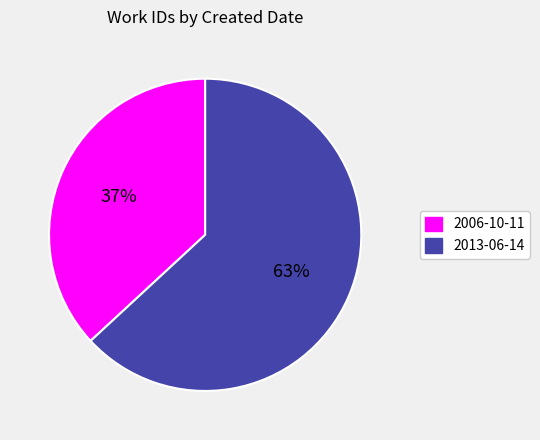

Which slice is the largest?

2013-06-14